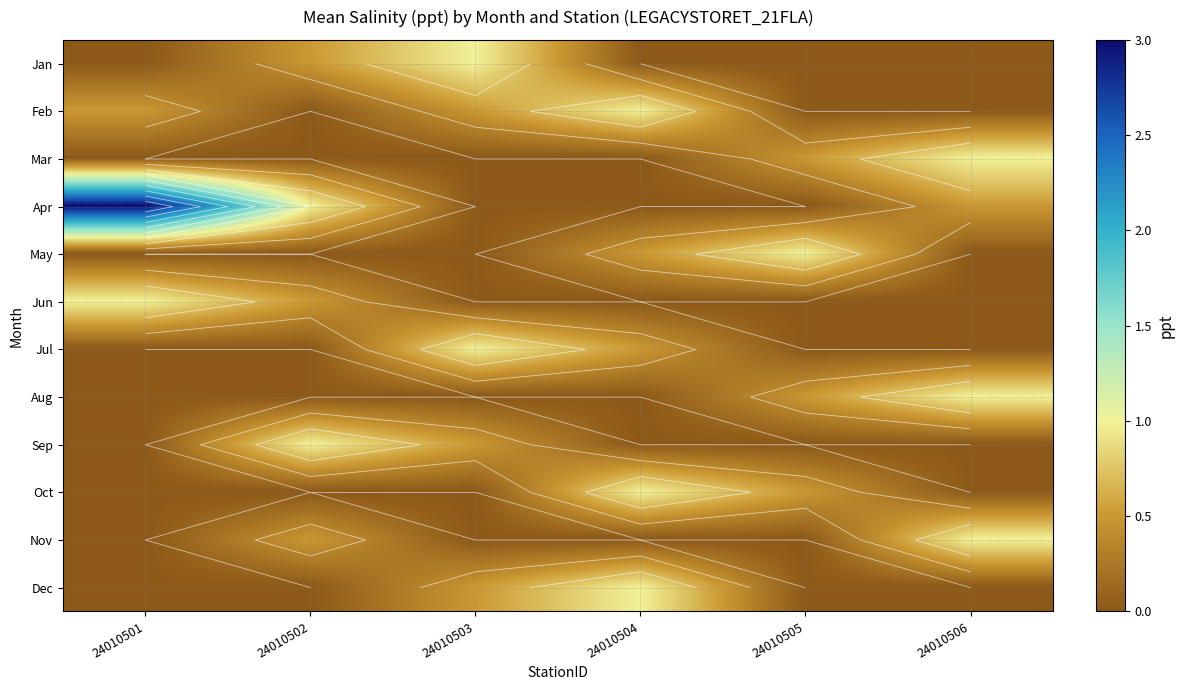

What is the total value across all series at 24010506?

3.5